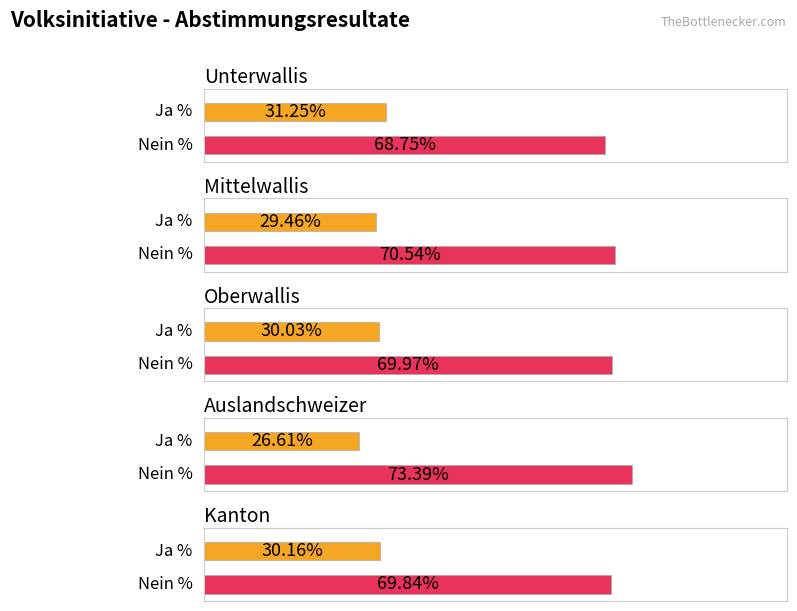

What is the sum of all Ja % values?

147.5